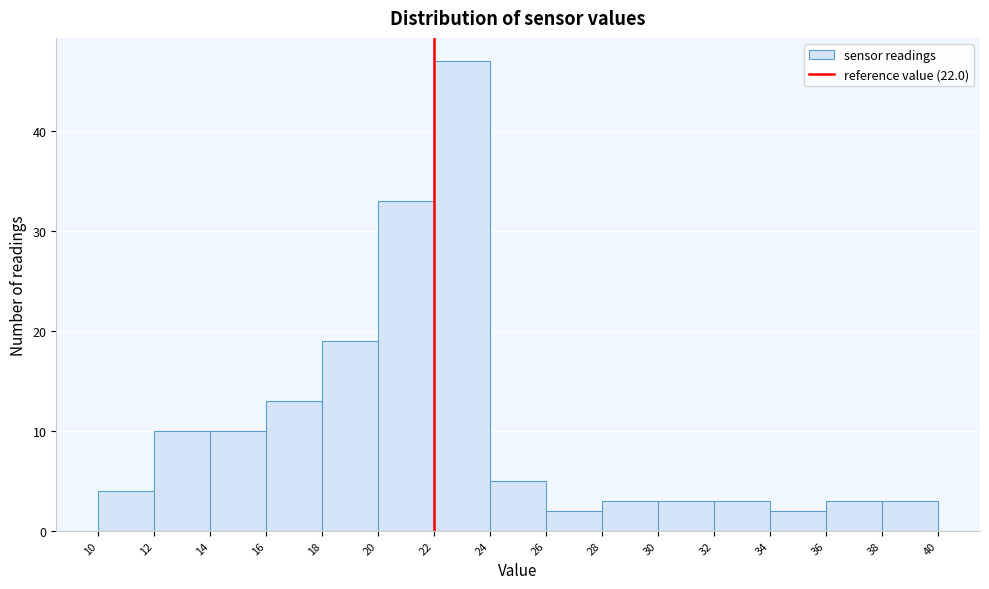

Over which range of the x-axis is the bar tallest?

22 to 24